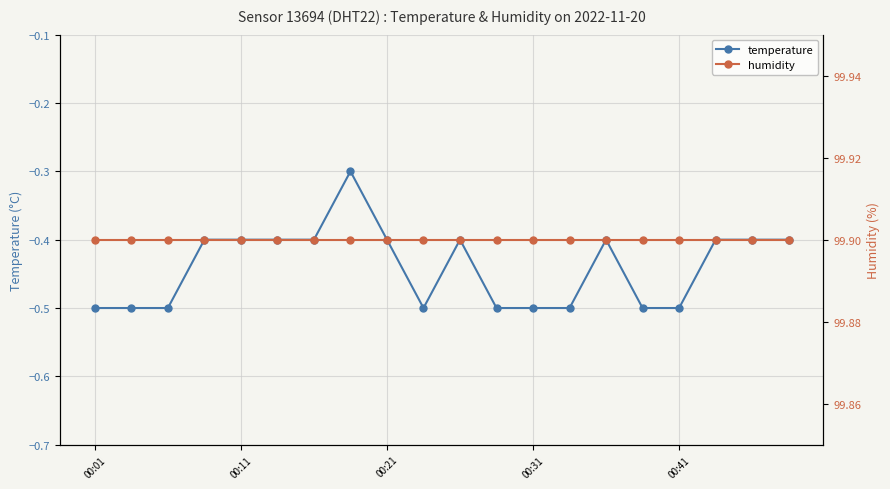

Which series has the widest spread of values?

temperature